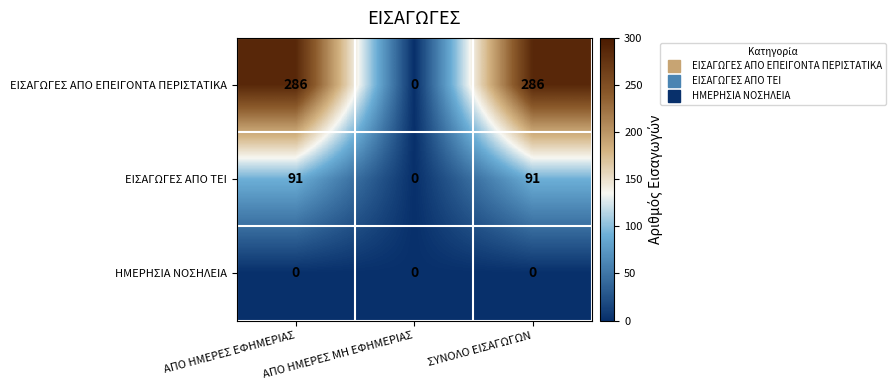

Which series has the widest spread of values?

ΕΙΣΑΓΩΓΕΣ ΑΠΟ ΕΠΕΙΓΟΝΤΑ ΠΕΡΙΣΤΑΤΙΚΑ